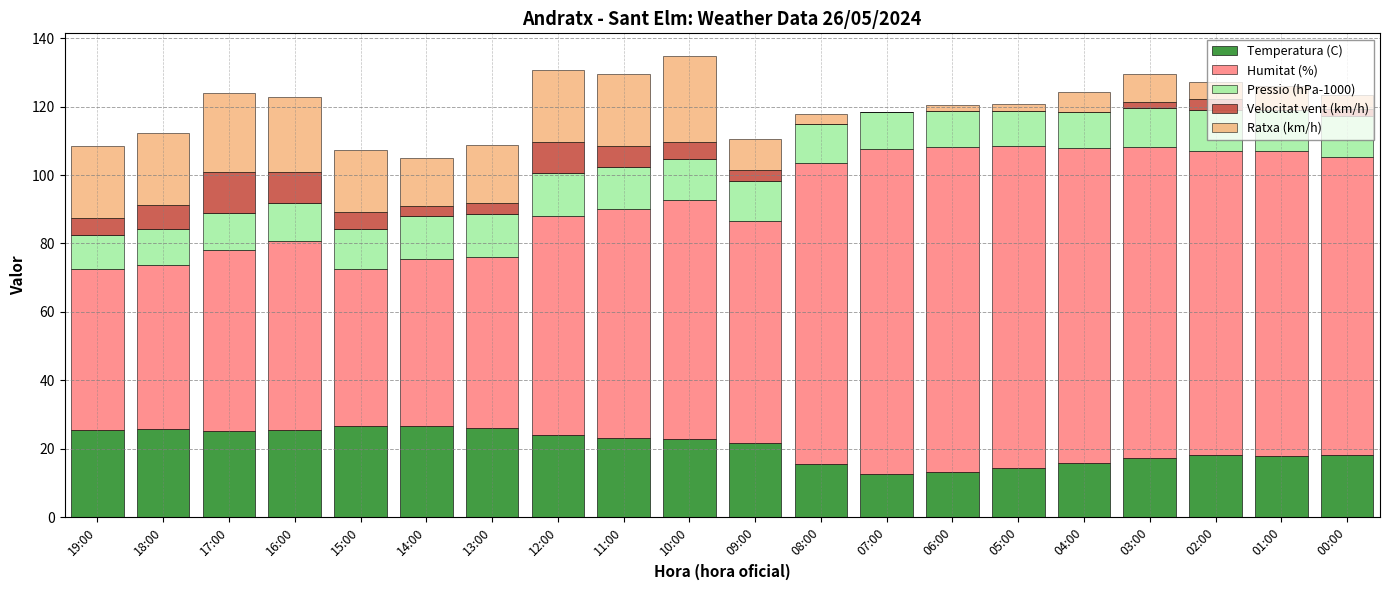

What is the total value across all series at 04:00?

124.4